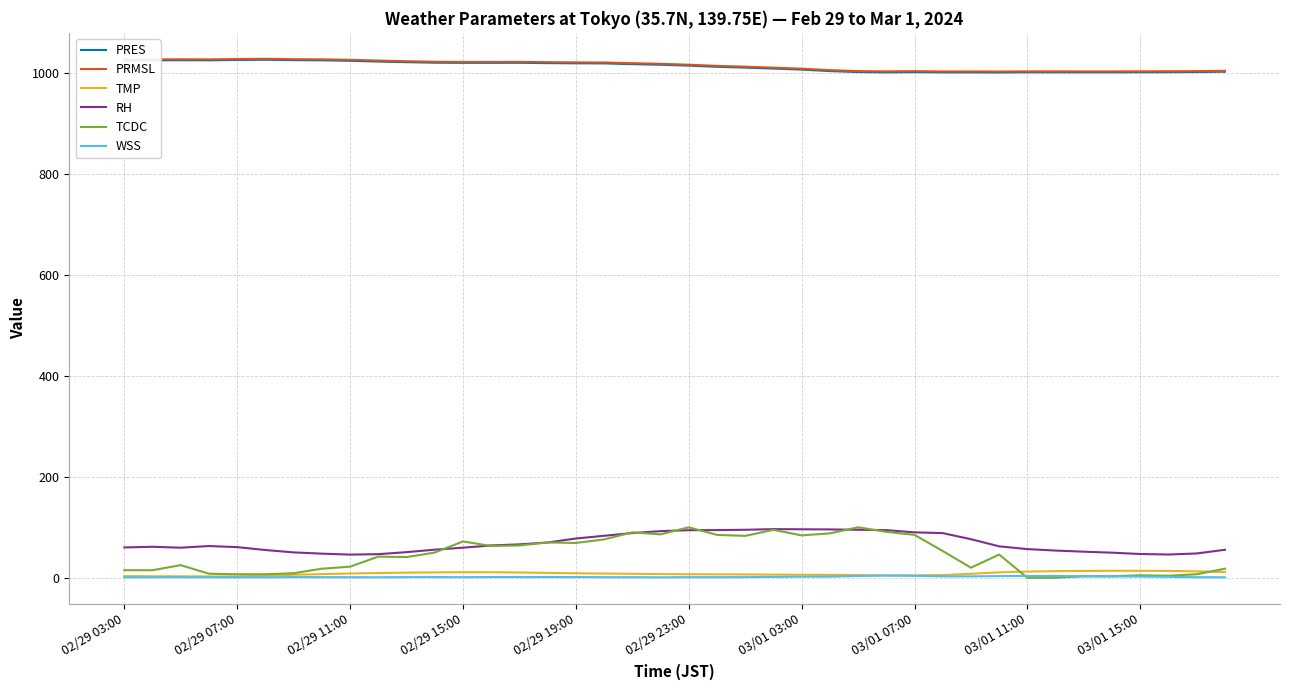

Which series has the largest range (max minus min)?

TCDC